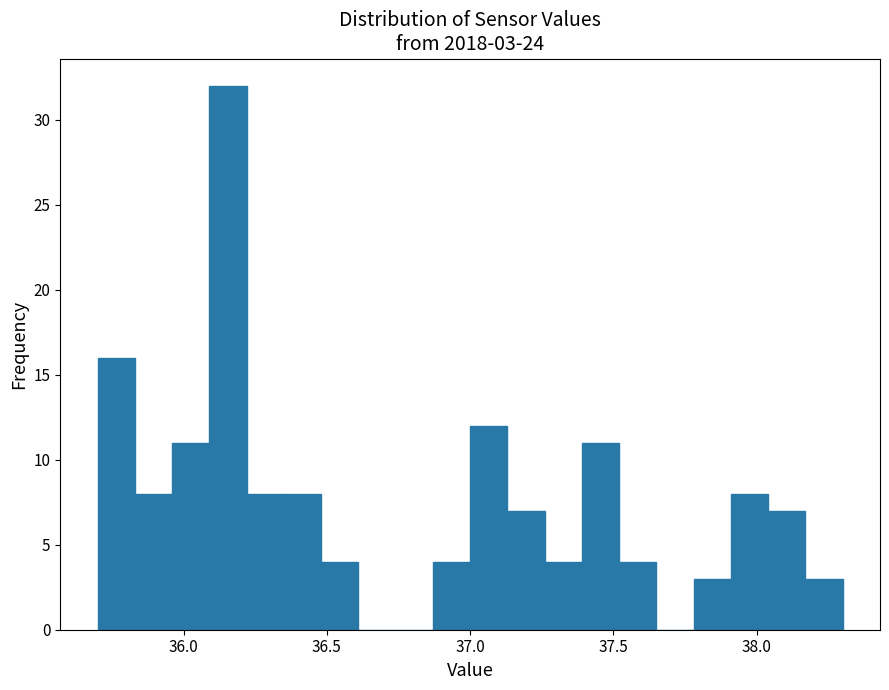

Around what value on the x-axis is the tallest bar? Give the approximate position of its centre, as read against the axis.

36.15